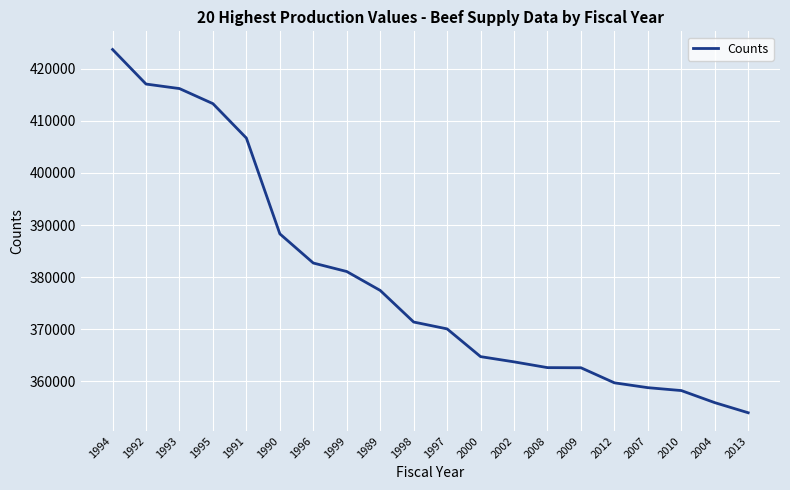

Is it true that the value at 2000 is 364768.2?

True